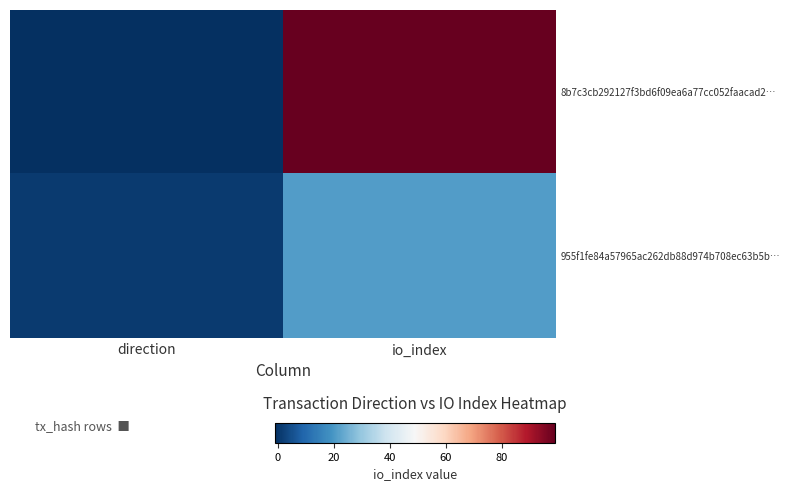

Reading left to right, transcribe all the data shown in this chart.

8b7c3cb292127f3bd6f09ea6a77cc052faacad2…: direction=-1	io_index=99
955f1fe84a57965ac262db88d974b708ec63b5b…: direction=1	io_index=21